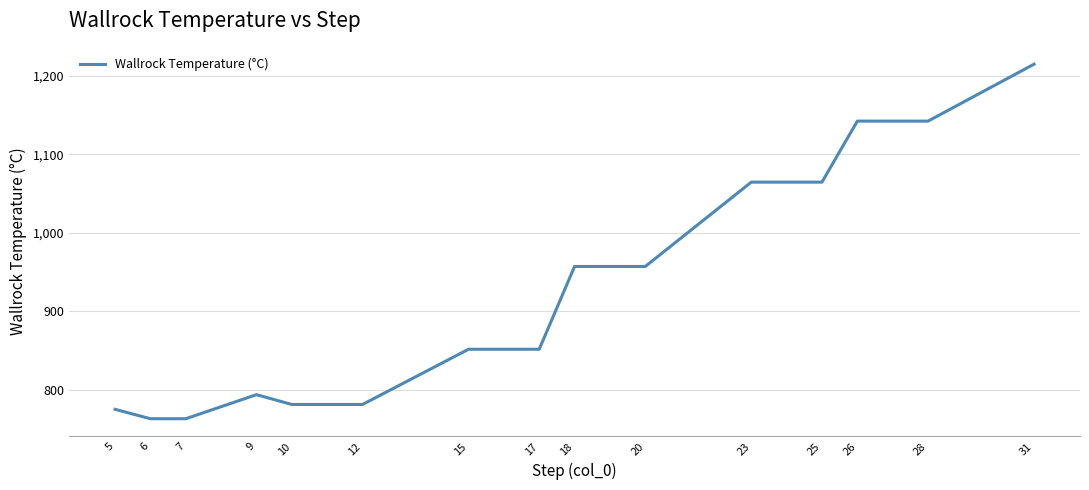

What is the change in value from 23 to 31?

+150.3